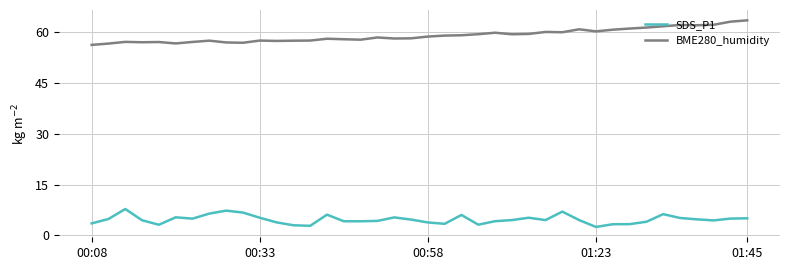

What is the difference between the maximum and minimum values in the BME280_humidity series?

7.3